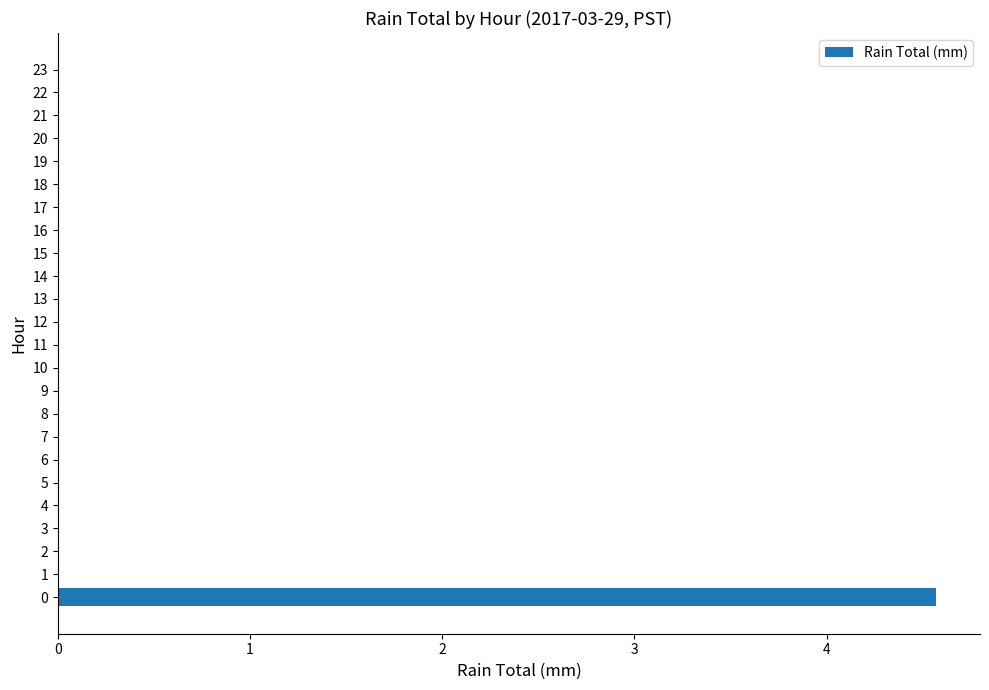

What is the sum of all values?

4.6